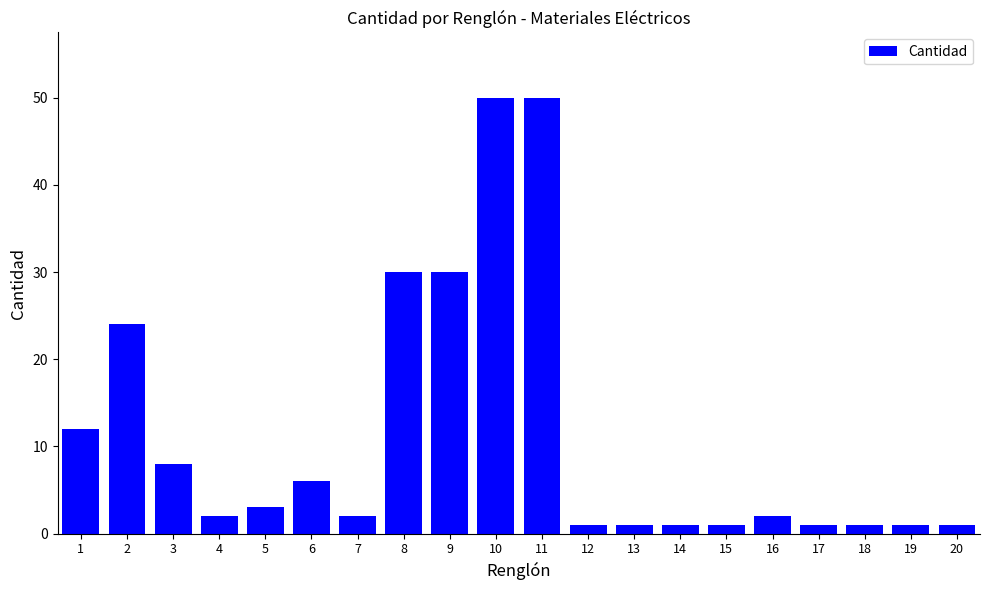

What is the greatest value displayed?

50